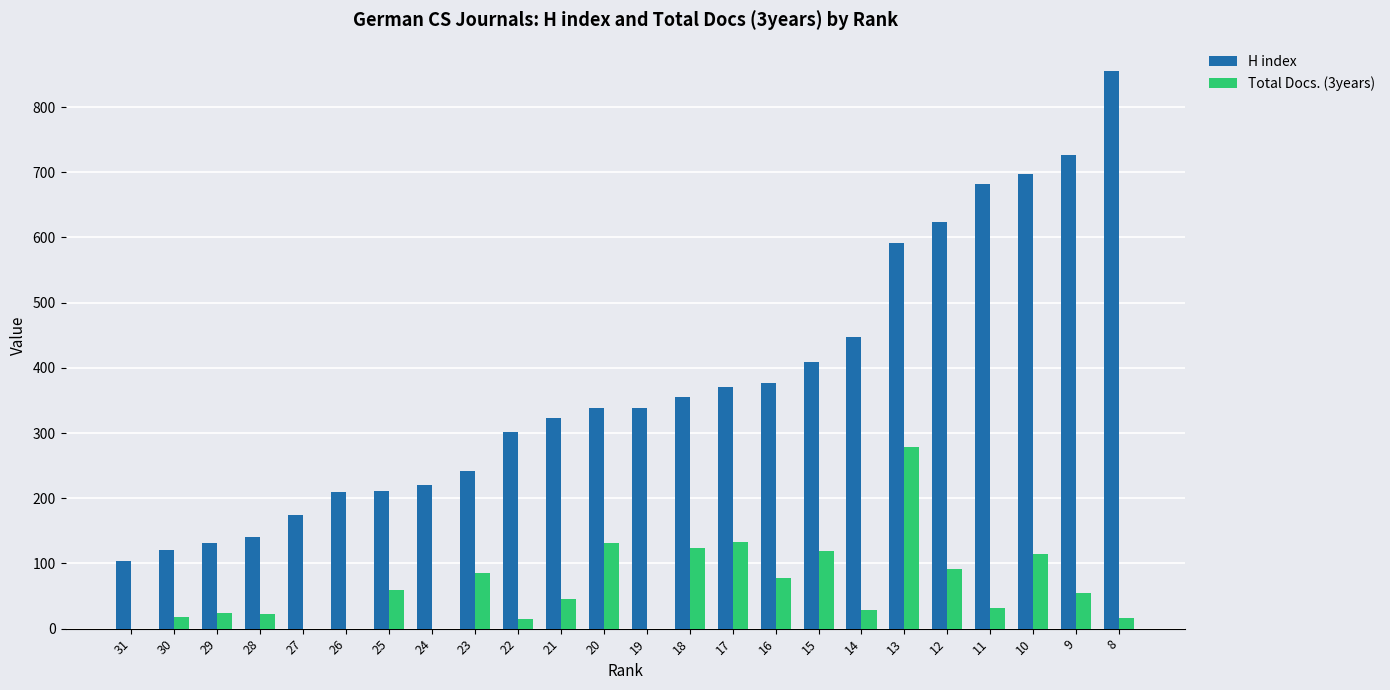

The Total Docs. (3years) series shows 78 at 16. True or false?

True